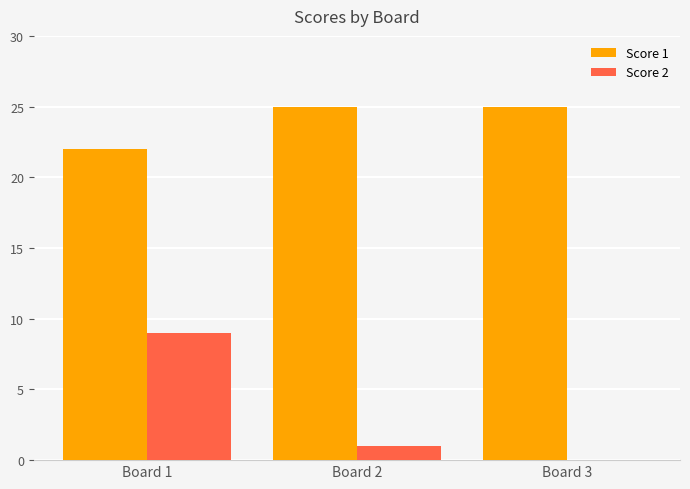

Between Board 1 and Board 3, which series saw the biggest shift?

Score 2